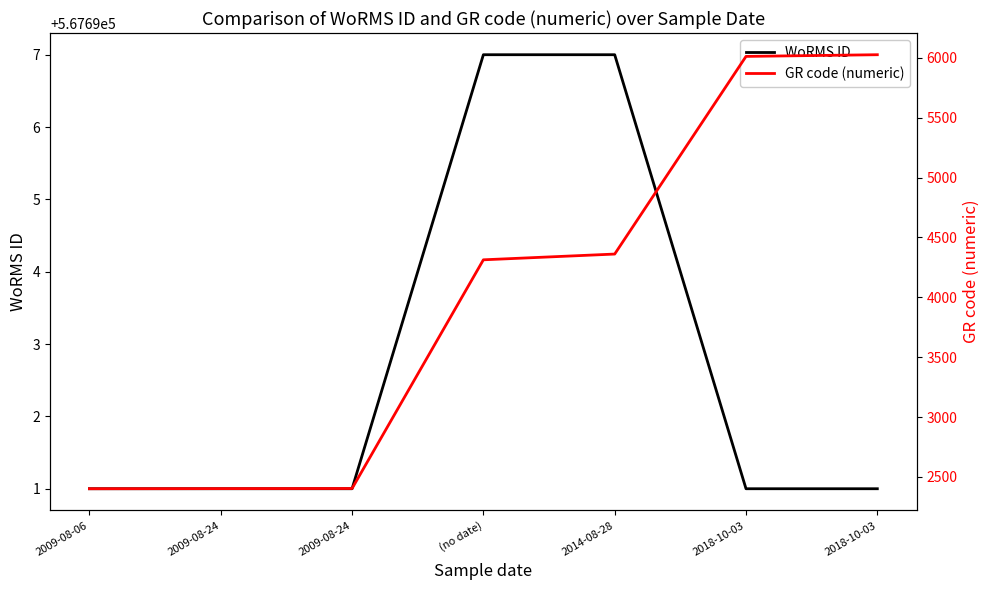

Between 2009-08-24 and 2018-10-03, which series saw the biggest shift?

GR code (numeric)